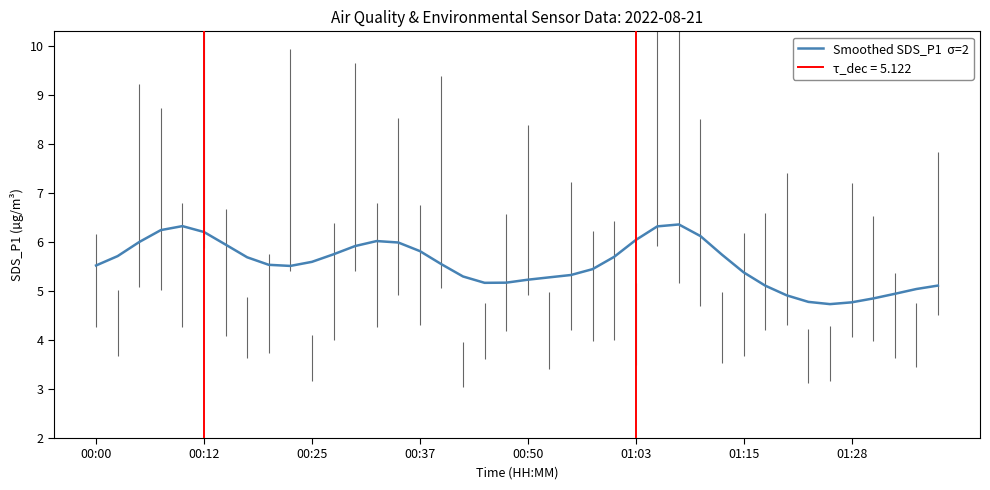

Is it true that the value at 34 is 7.0?

False